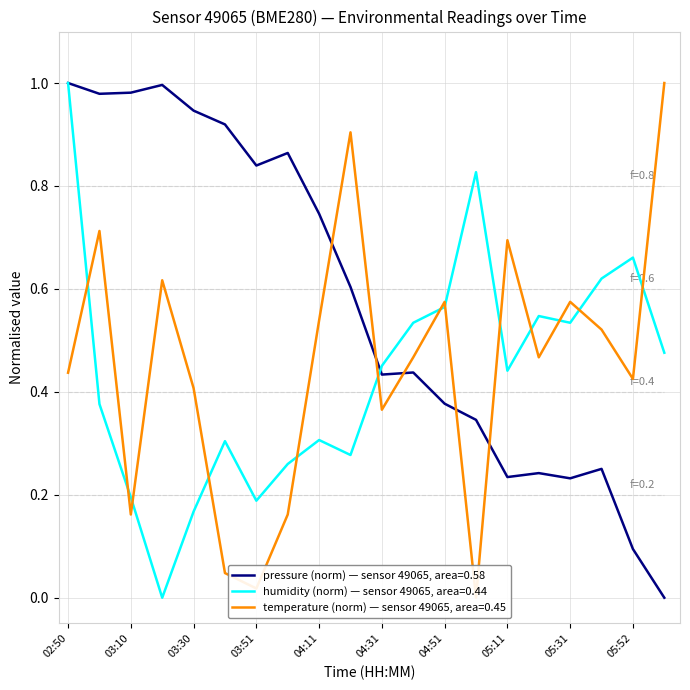

What is the difference between the humidity values at 03:40 and 05:11?

0.1